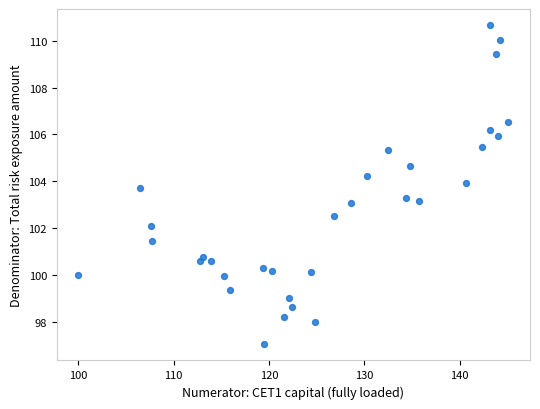

What is the range of X values (max minus min)?

45.1